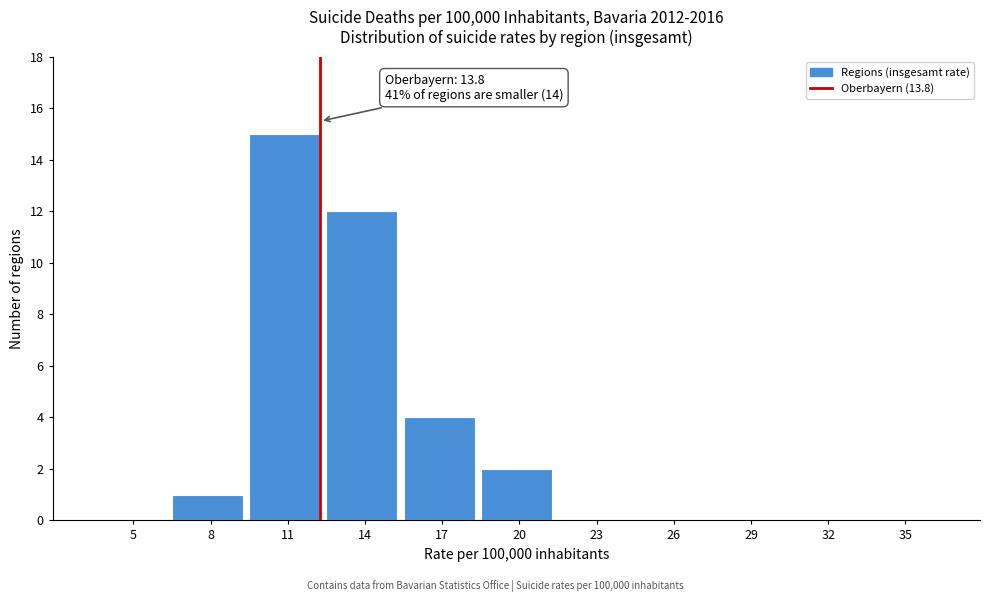

Reading right to left, list all the values displayed in this chart.

35=0	32=0	29=0	26=0	23=0	20=2	17=4	14=12	11=15	8=1	5=0